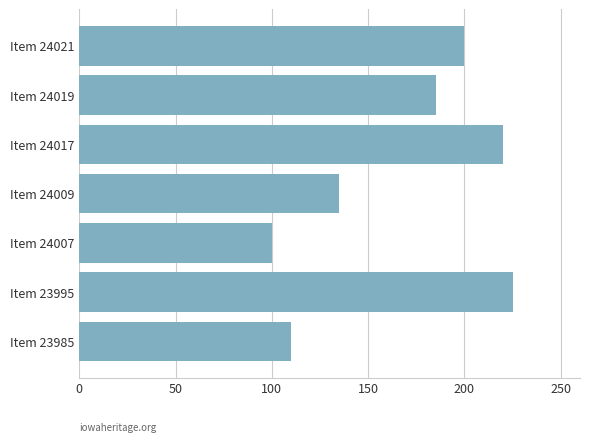

What is the approximate value at Item 23985, to the nearest 50?

100